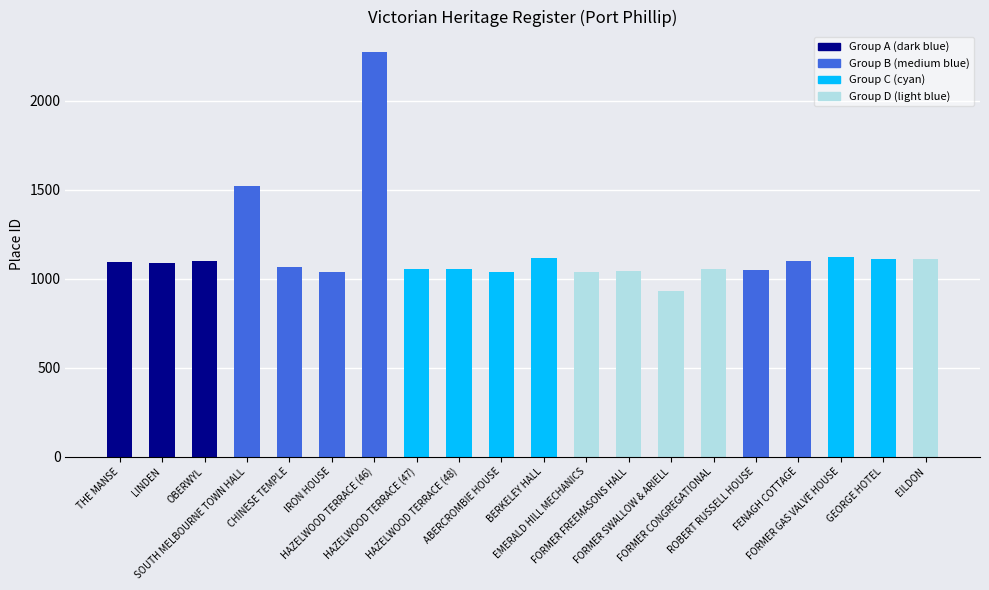

What is the greatest value displayed?

2274